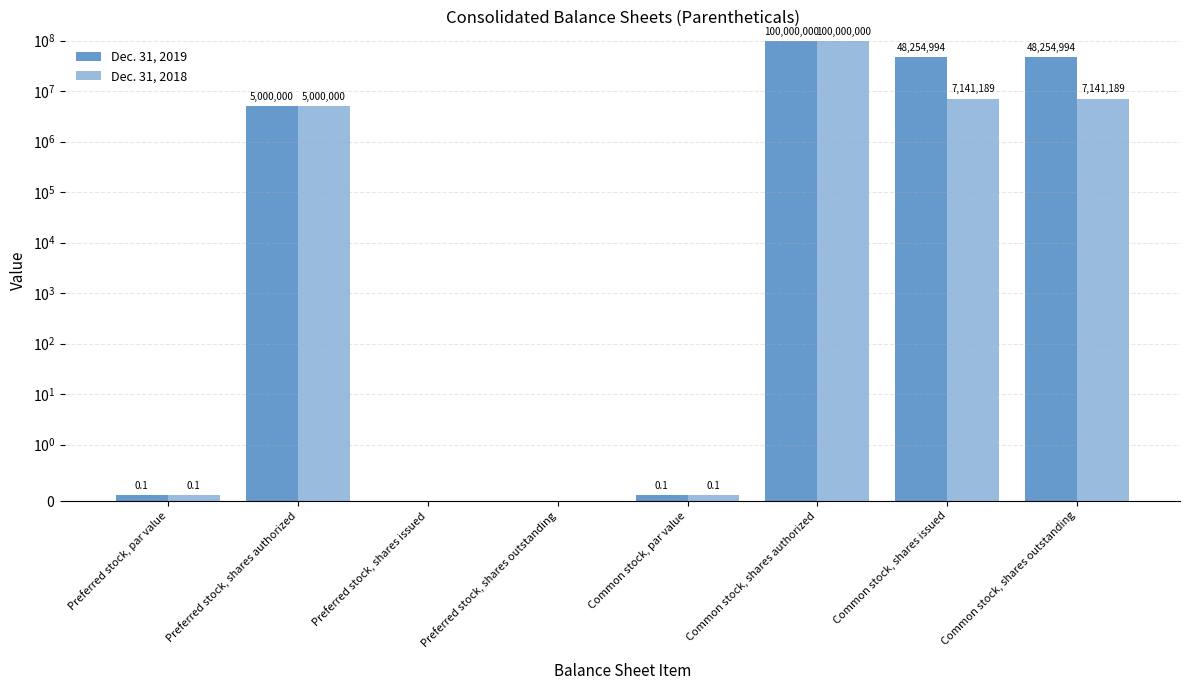

At which category is the sum across all series the highest?

Common stock, shares authorized